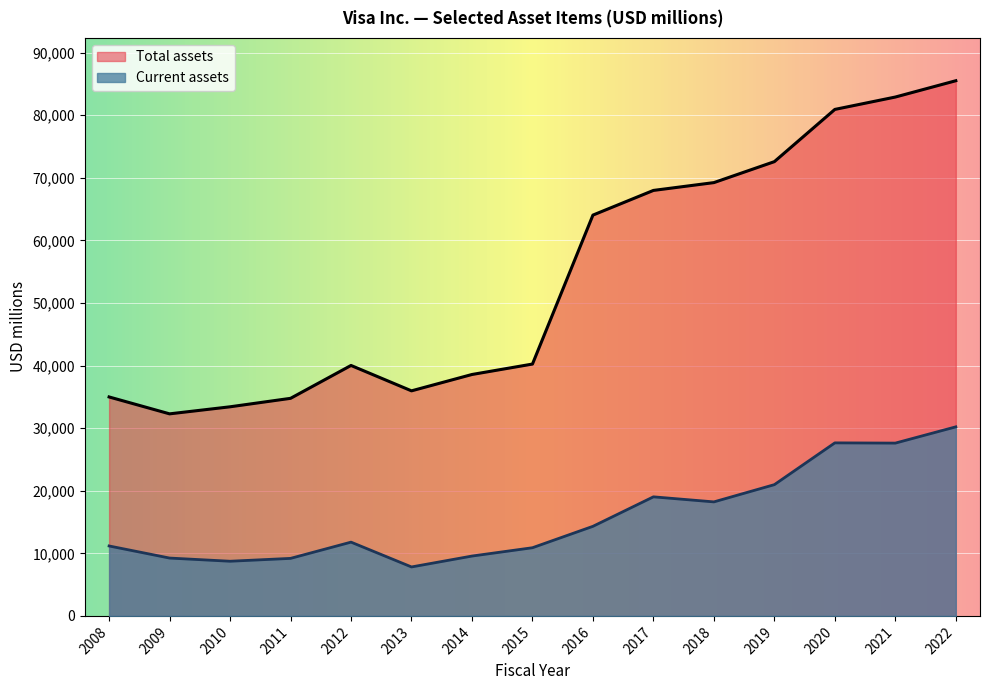

True or false: Total assets has a value of 10573 at 2010.

False